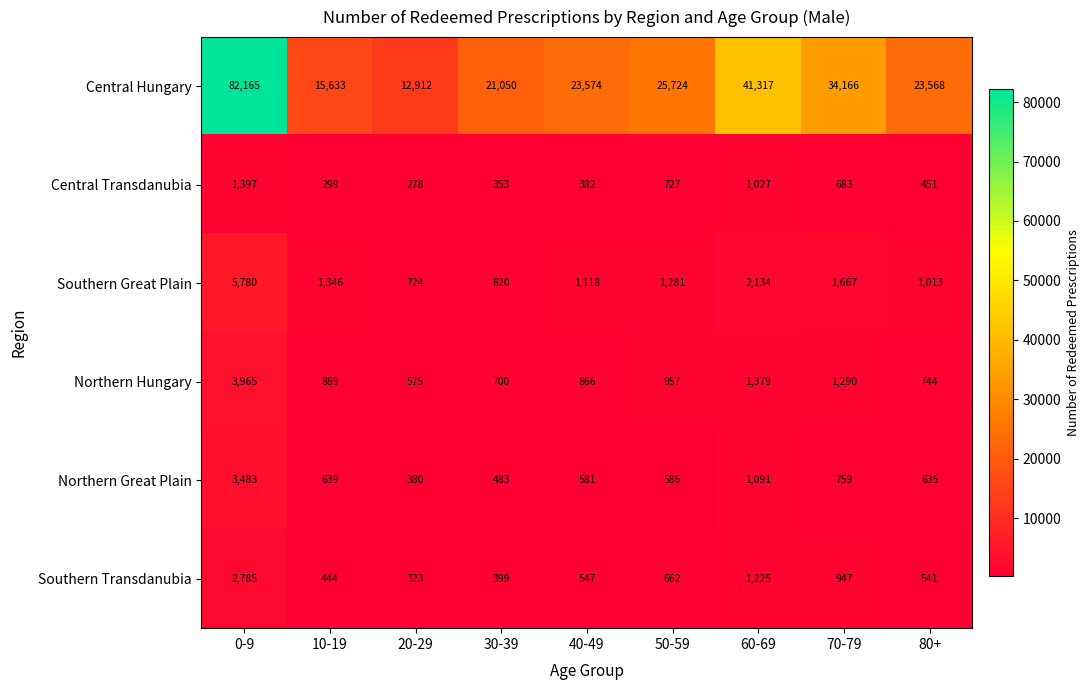

How many distinct data groups are displayed?

6